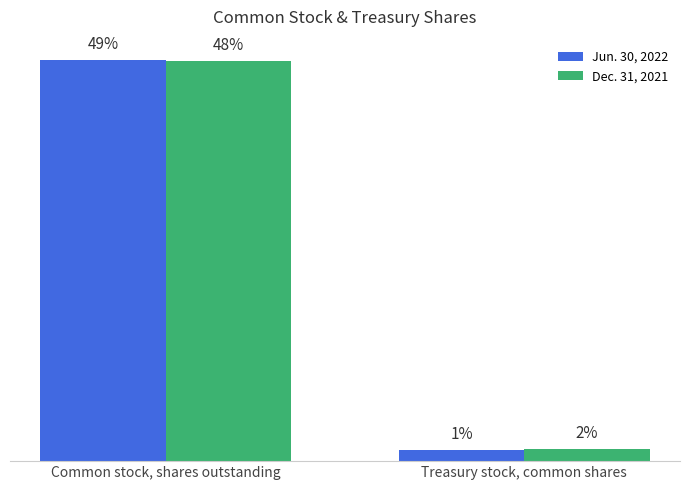

What is the label of the 1st bar from the left?

Common stock, shares outstanding